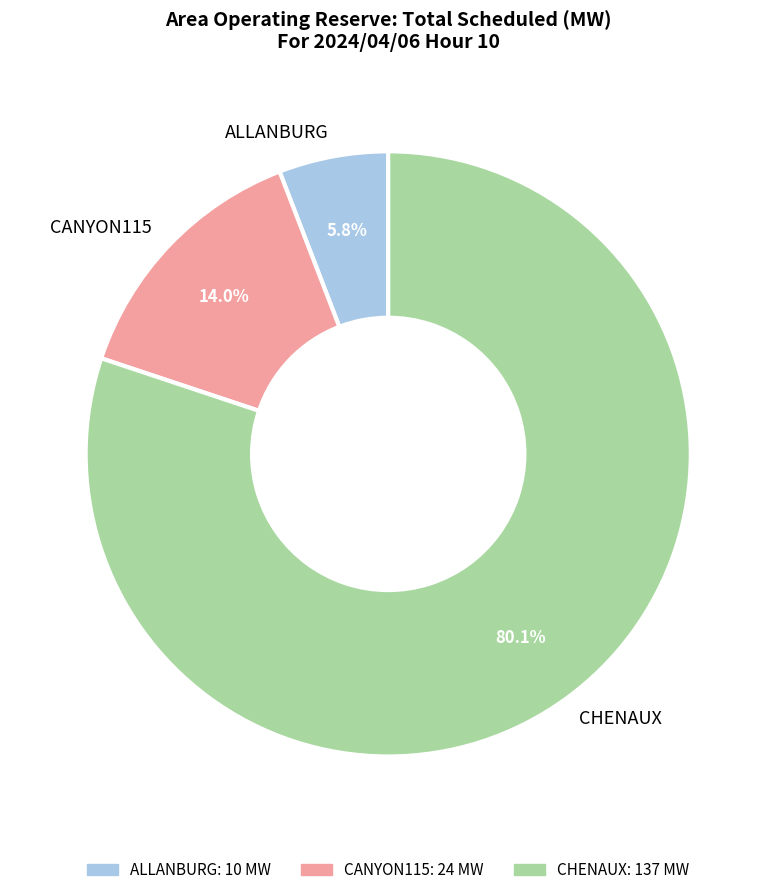

What is the smallest slice in the pie chart?

ALLANBURG